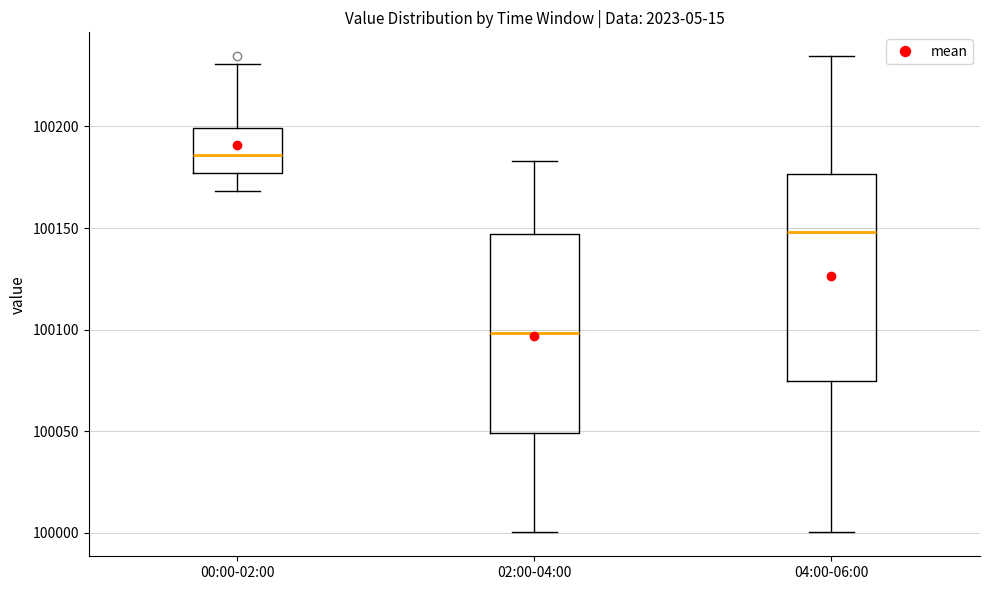

Reading left to right, read every box against the y-axis: the position of its median line, the range the box covers, and the ends of its whiskers. The values are not printed on the chart, so give them approximately, as read against the axis.

00:00-02:00: median 100185, box 100175 to 100200, whiskers 100170 to 100230
02:00-04:00: median 100100, box 100050 to 100145, whiskers 100000 to 100185
04:00-06:00: median 100150, box 100075 to 100175, whiskers 100000 to 100235